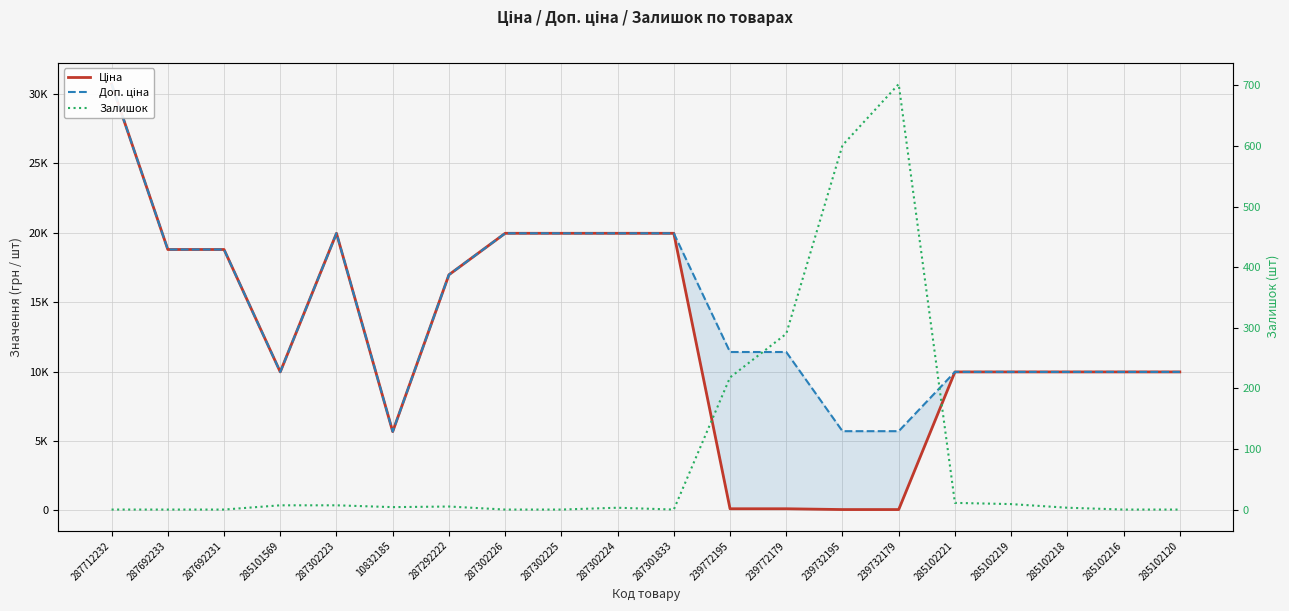

Does the chart have visible grid lines?

Yes